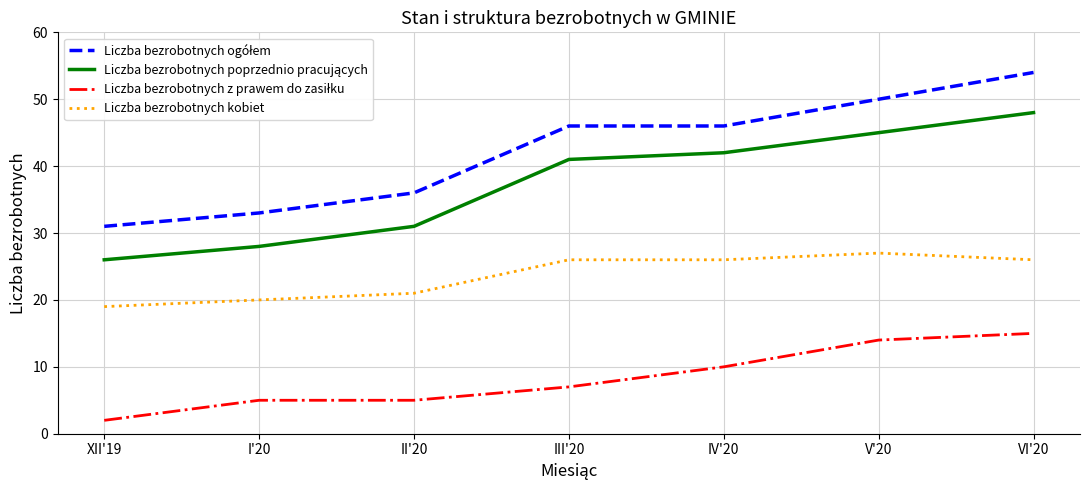

What is the sum of the Liczba bezrobotnych kobiet values at V'20 and XII'19?

46